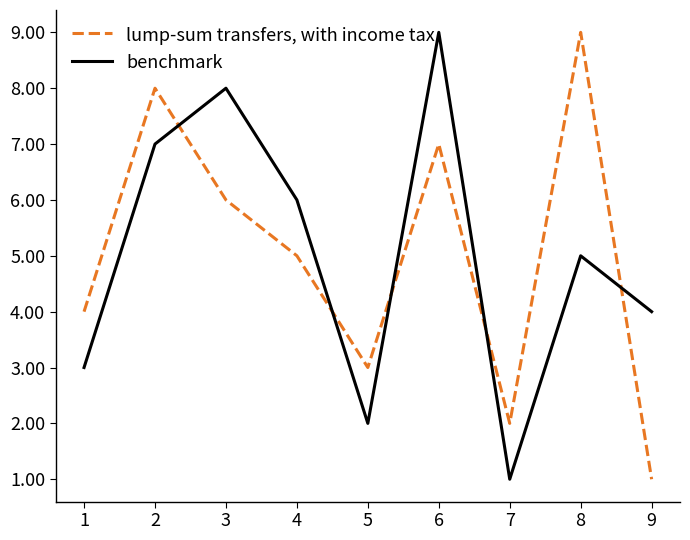

At which category does benchmark reach its first local peak?

3